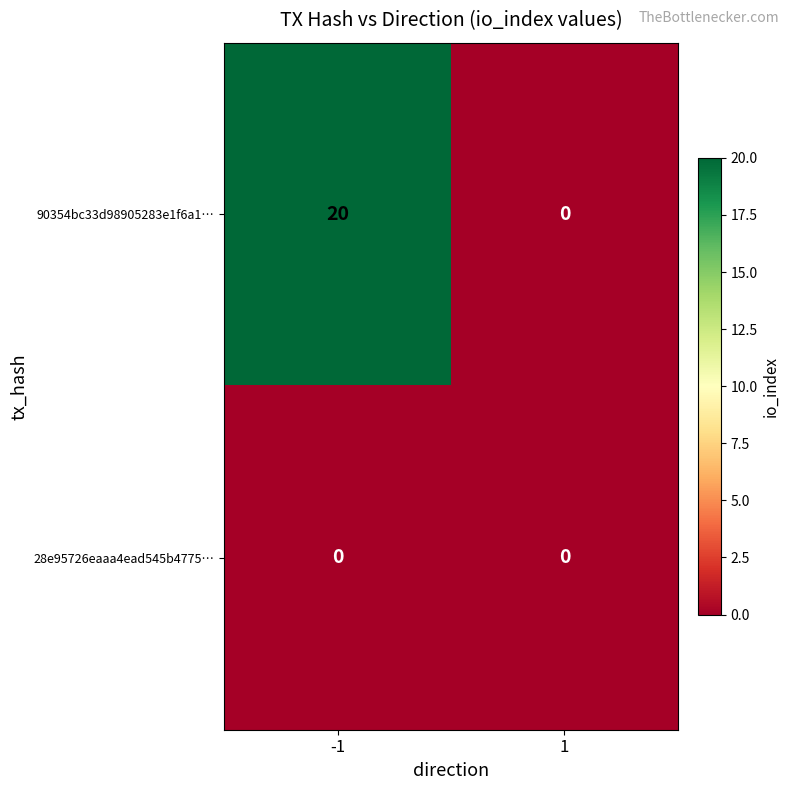

At how many categories does at least one series exceed 3?

1